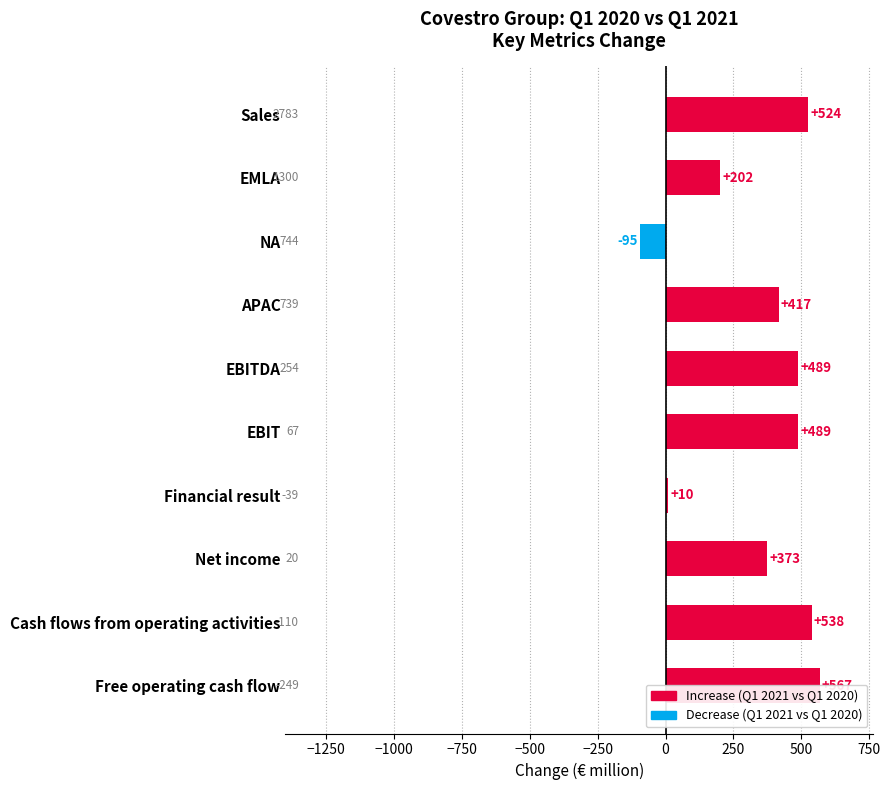

Reading right to left, list all the values displayed in this chart.

567	538	373	10	489	489	417	-95	202	524